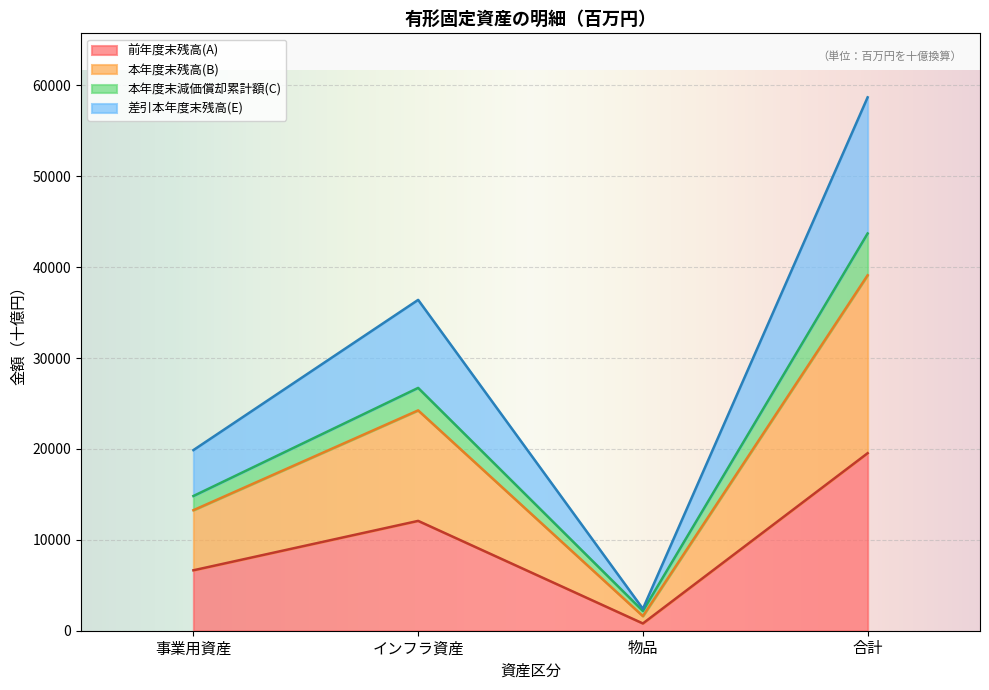

Is it true that 本年度末残高(B) equals 3693.2 at 物品?

False